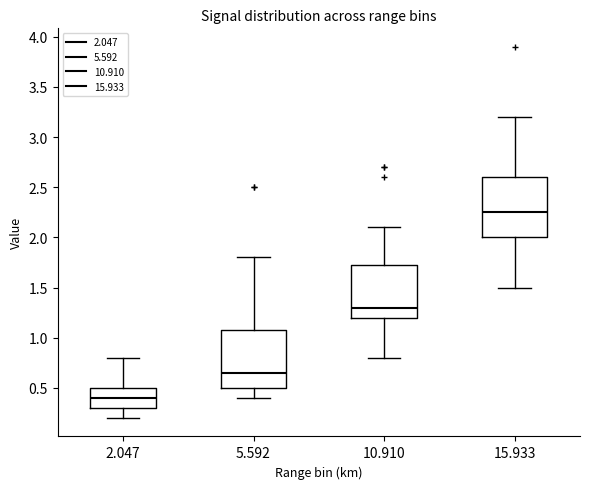

Where does the median line of the box at x = 15.933 sit on the y-axis? The values are not printed on the chart, so give them approximately, as read against the axis.

2.25